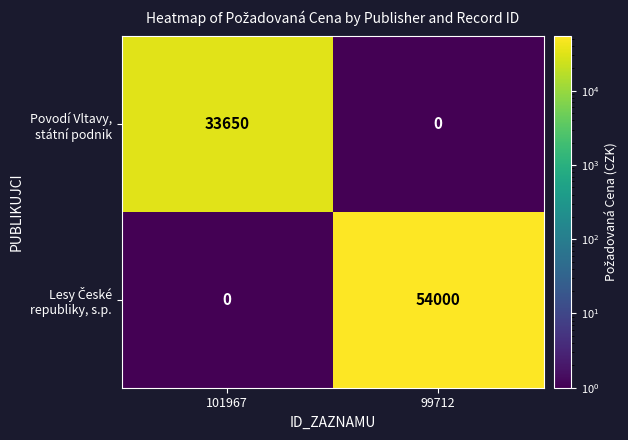

At which category is the sum across all series the highest?

99712